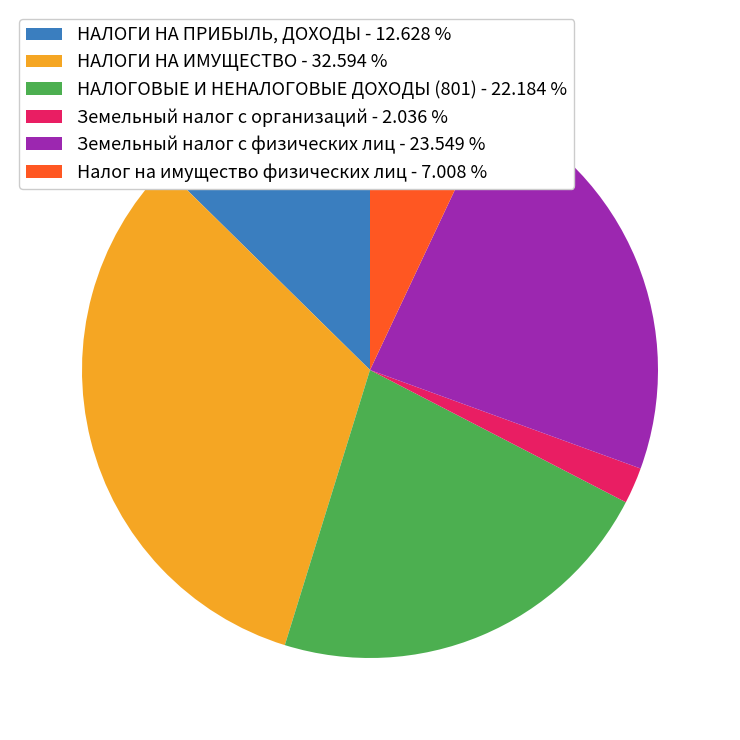

What is the ratio of the value at НАЛОГОВЫЕ И НЕНАЛОГОВЫЕ ДОХОДЫ (801) - 22.184 % to the value at Земельный налог с организаций - 2.036 %?

10.9